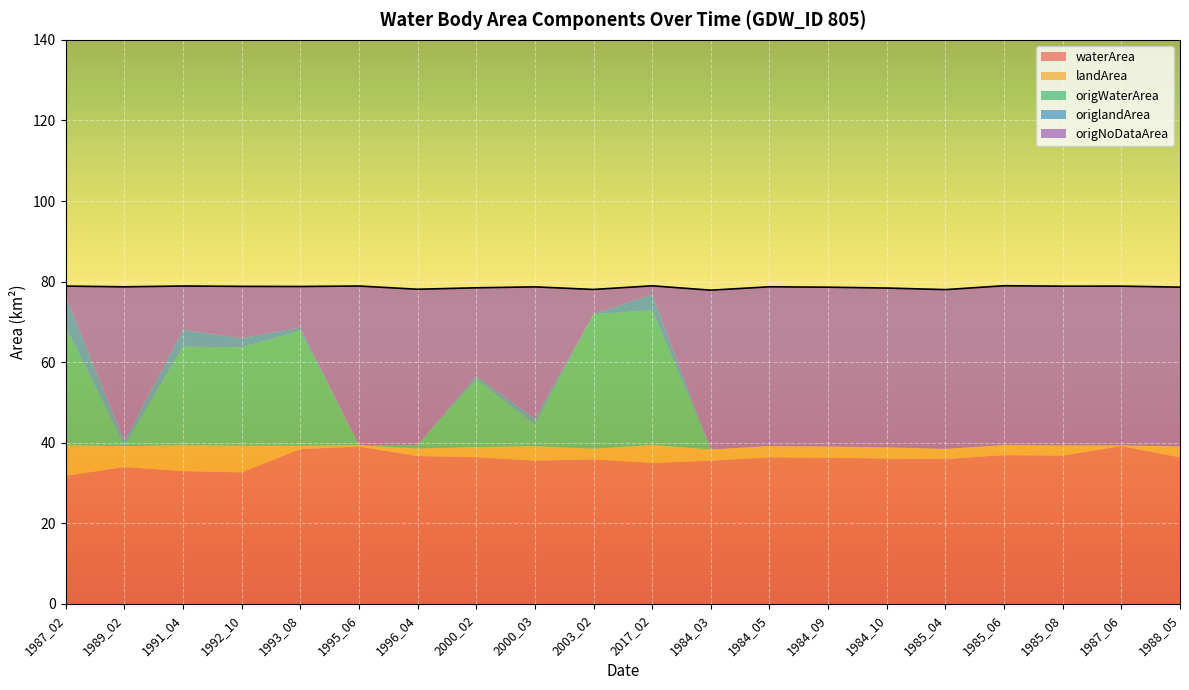

What value does the origNoDataArea series have at 1984_09?

39.5